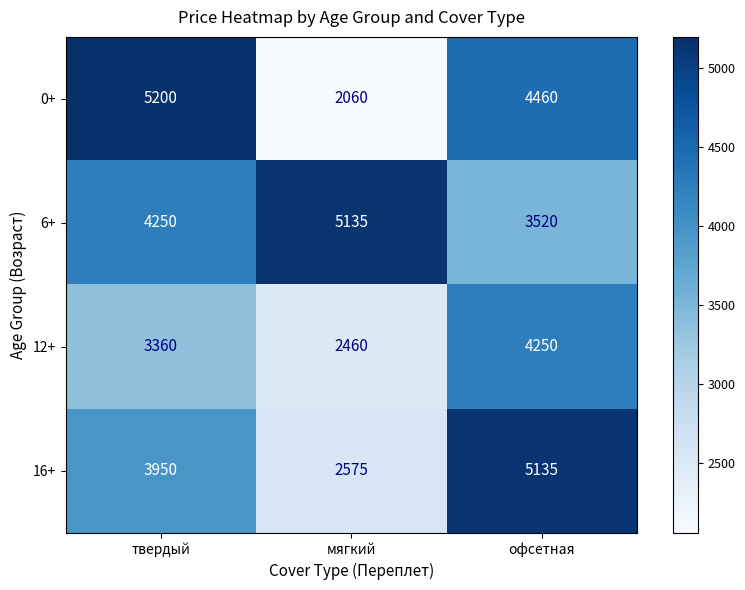

Reading right to left, what are all the values shown in this chart?

0+: 4460	2060	5200
6+: 3520	5135	4250
12+: 4250	2460	3360
16+: 5135	2575	3950